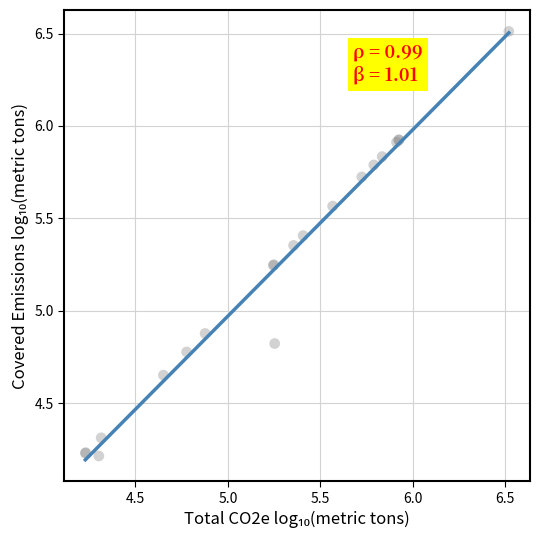

What Y value in the scatter plot is closest to 5?

4.9